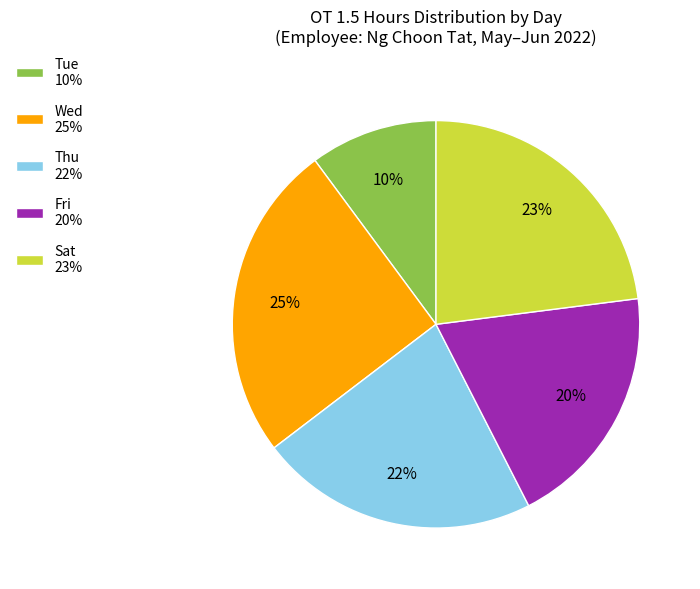

Does Tue 10% account for over 50% of the chart?

No